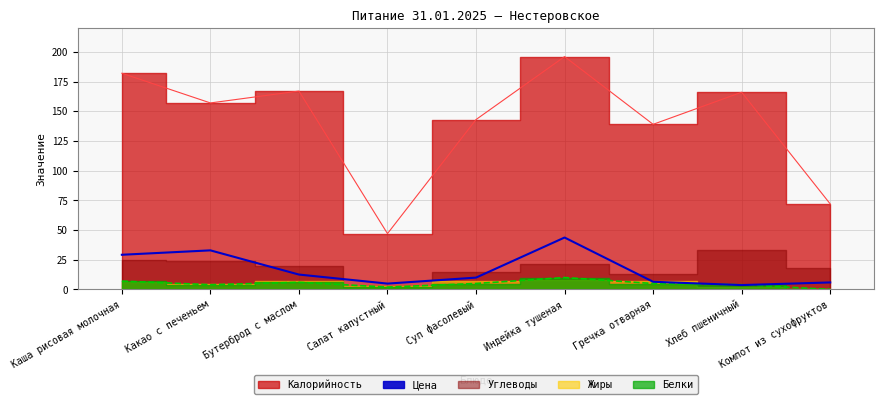

Where is the first local minimum?

Салат капустный